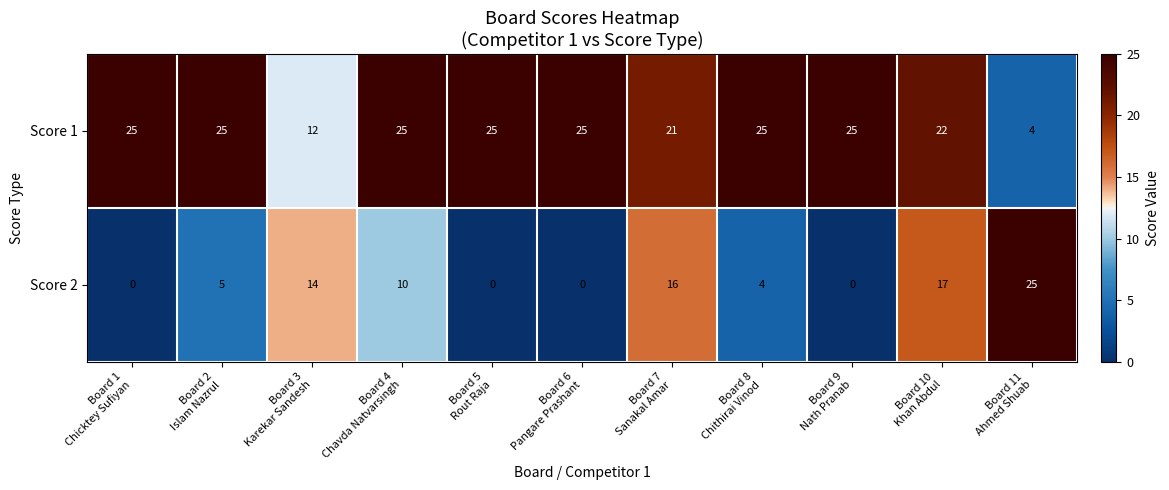

Reading left to right, what are all the values shown in this chart?

Score 1: 25	25	12	25	25	25	21	25	25	22	4
Score 2: 0	5	14	10	0	0	16	4	0	17	25